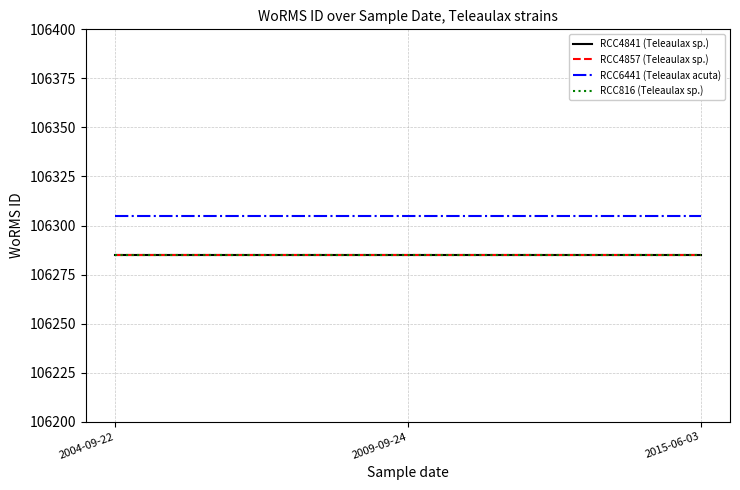

What is the total value across all series at 2004-09-22?

425160